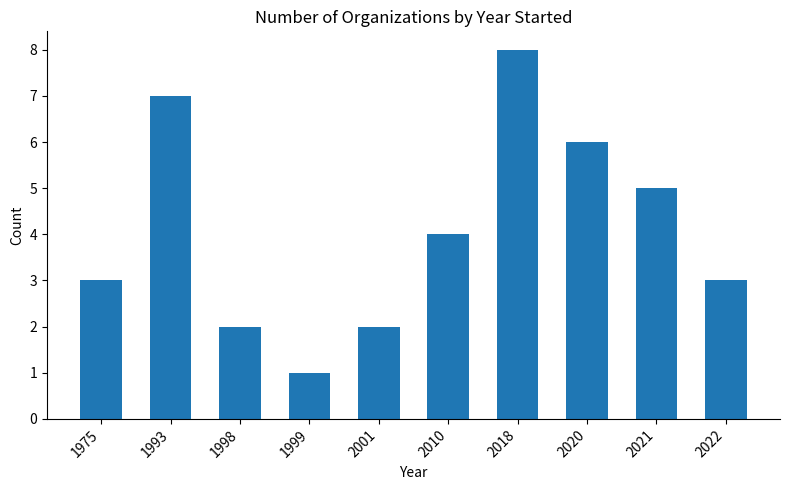

What is the difference between the maximum and minimum values?

7